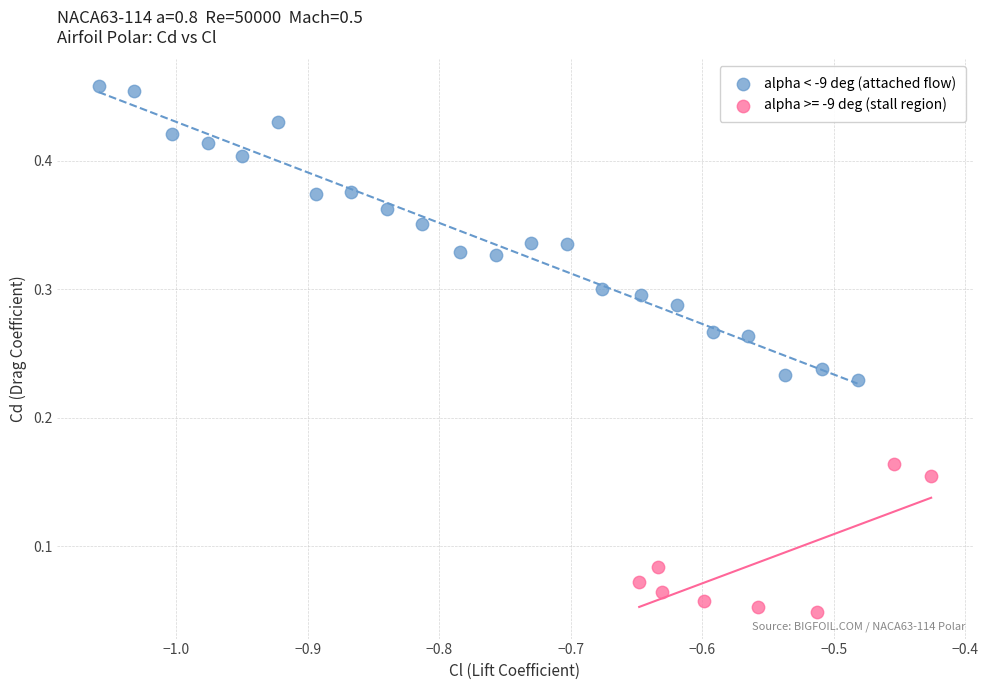

Which series has the largest Y range (max minus min)?

alpha < -9 deg (attached flow)